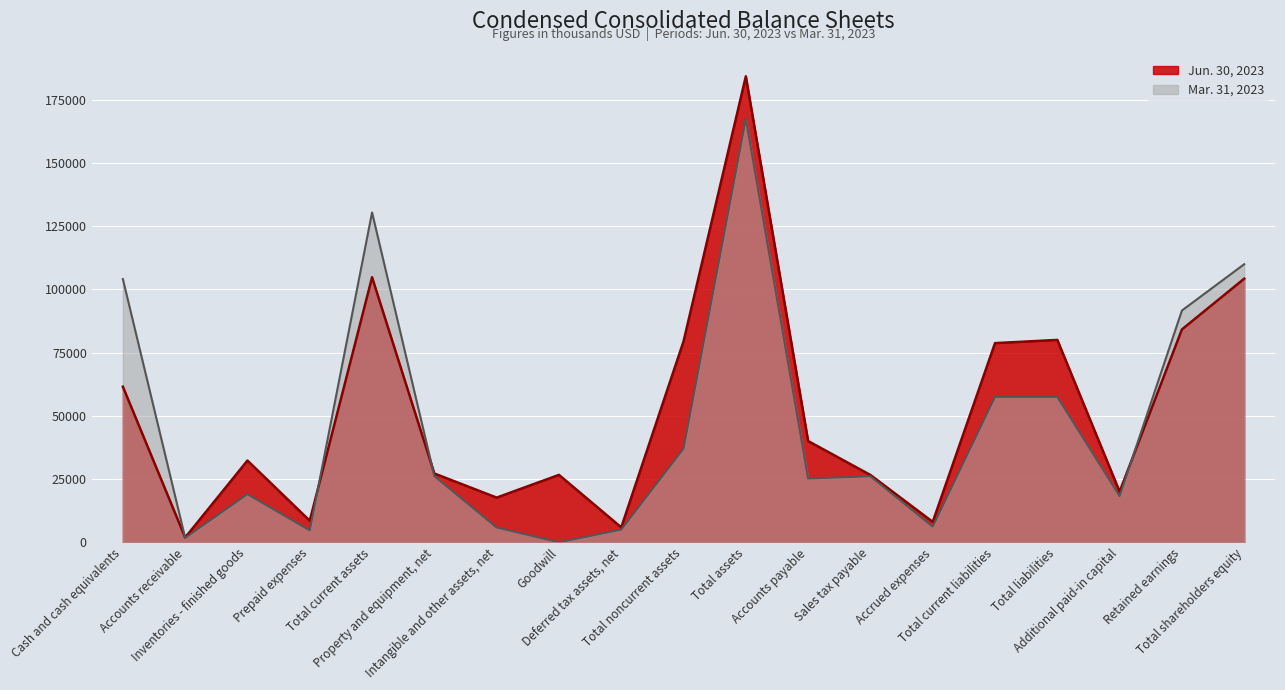

True or false: Mar. 31, 2023 and Jun. 30, 2023 intersect in this chart.

True